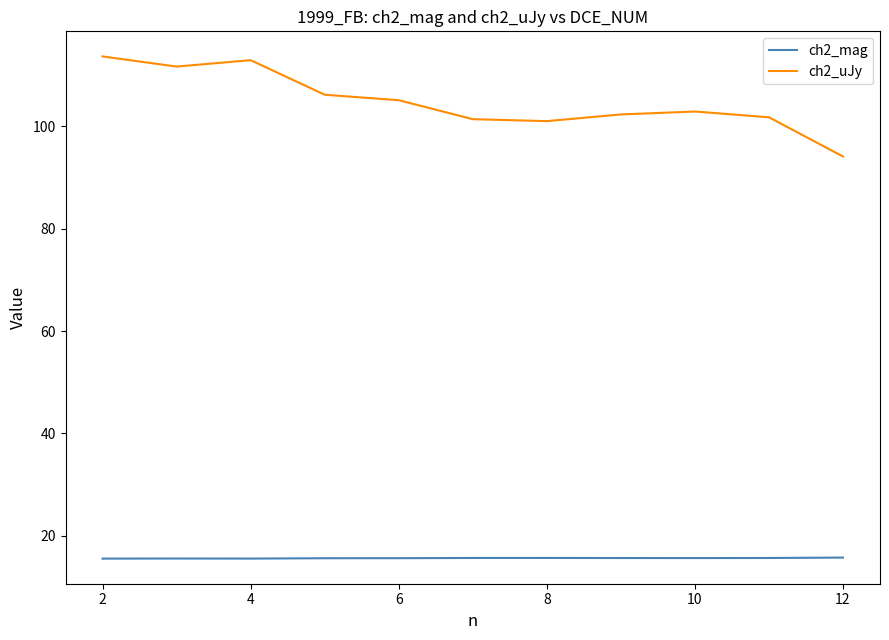

What is the difference between the maximum and minimum values in the ch2_uJy series?

19.6